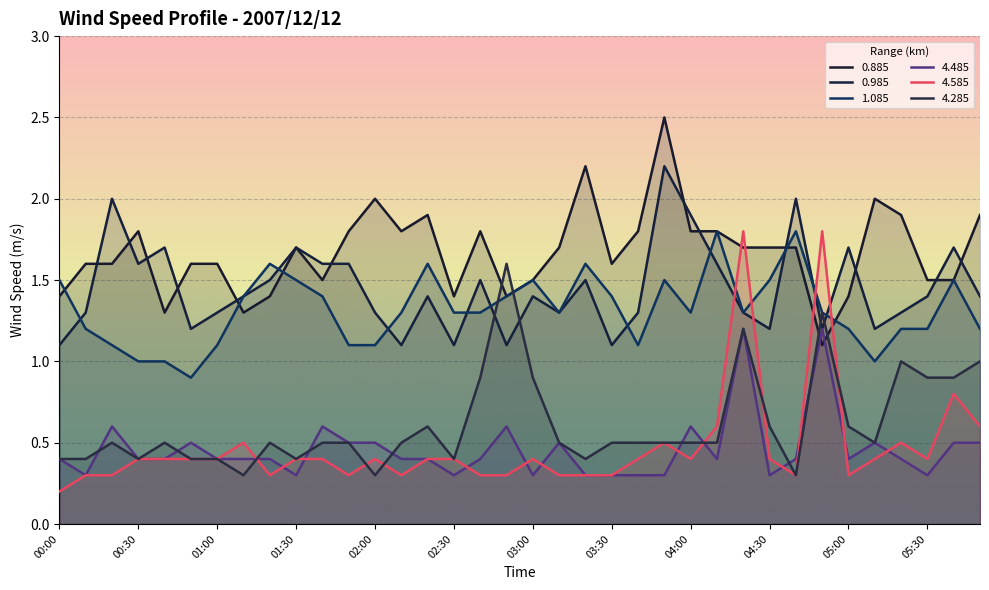

At which label is 1.085 closest to 1?

00:30